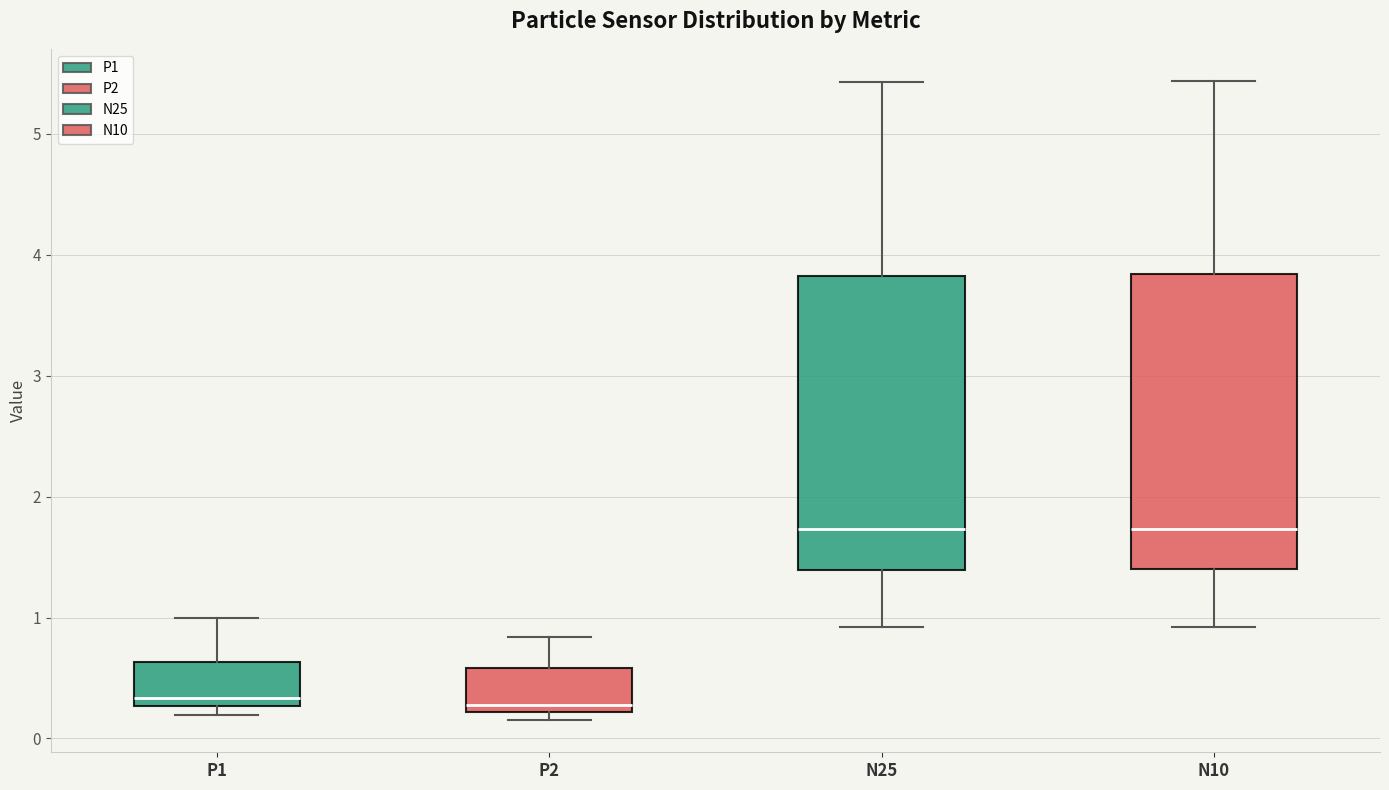

Reading left to right, transcribe this box plot: for each box, give where its median line is, the range the box spans, and where its two whiskers end, as read against the y-axis. The values are not printed on the chart, so give them approximately, as read against the axis.

P1: median 0.3 (just above the box's lower edge), box 0.3 to 0.6, whiskers 0.2 to 1.0
P2: median 0.3, box 0.2 to 0.6, whiskers 0.2 (just below the box's lower edge) to 0.8
N25: median 1.7, box 1.4 to 3.8, whiskers 0.9 to 5.4
N10: median 1.7, box 1.4 to 3.8, whiskers 0.9 to 5.4